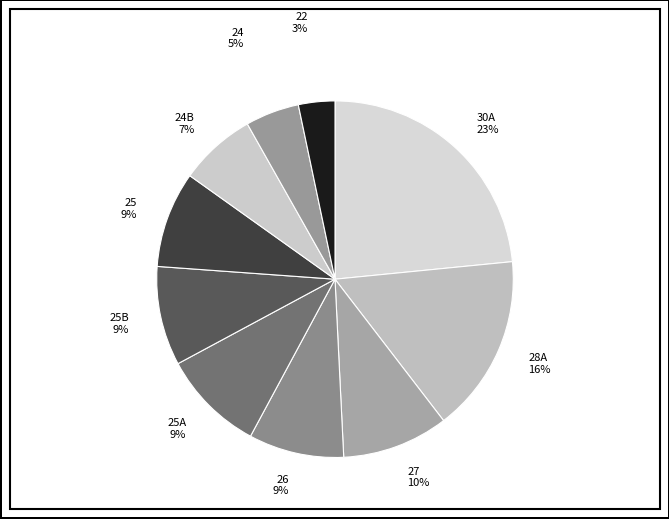

To the nearest percent, what portion does 25 9% represent?

9%